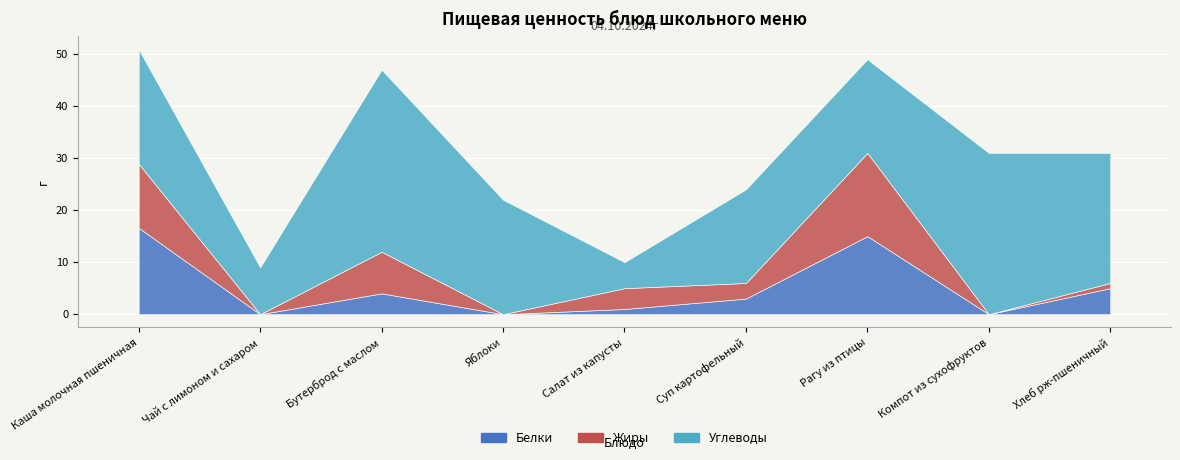

What are all the series names shown in the legend?

Белки, Жиры, Углеводы